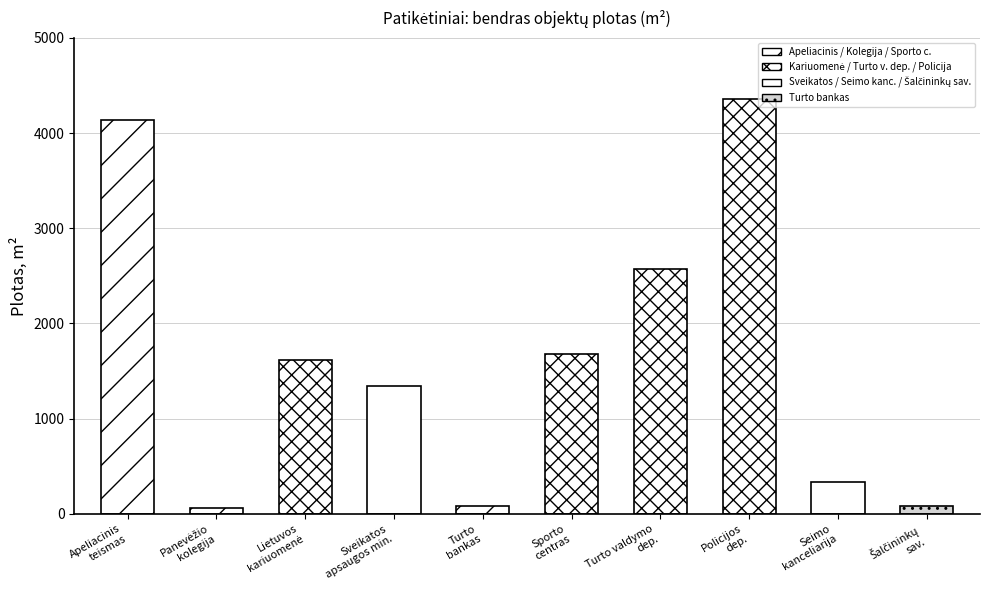

Which label corresponds to the smallest value in the chart?

Panevėžio kolegija